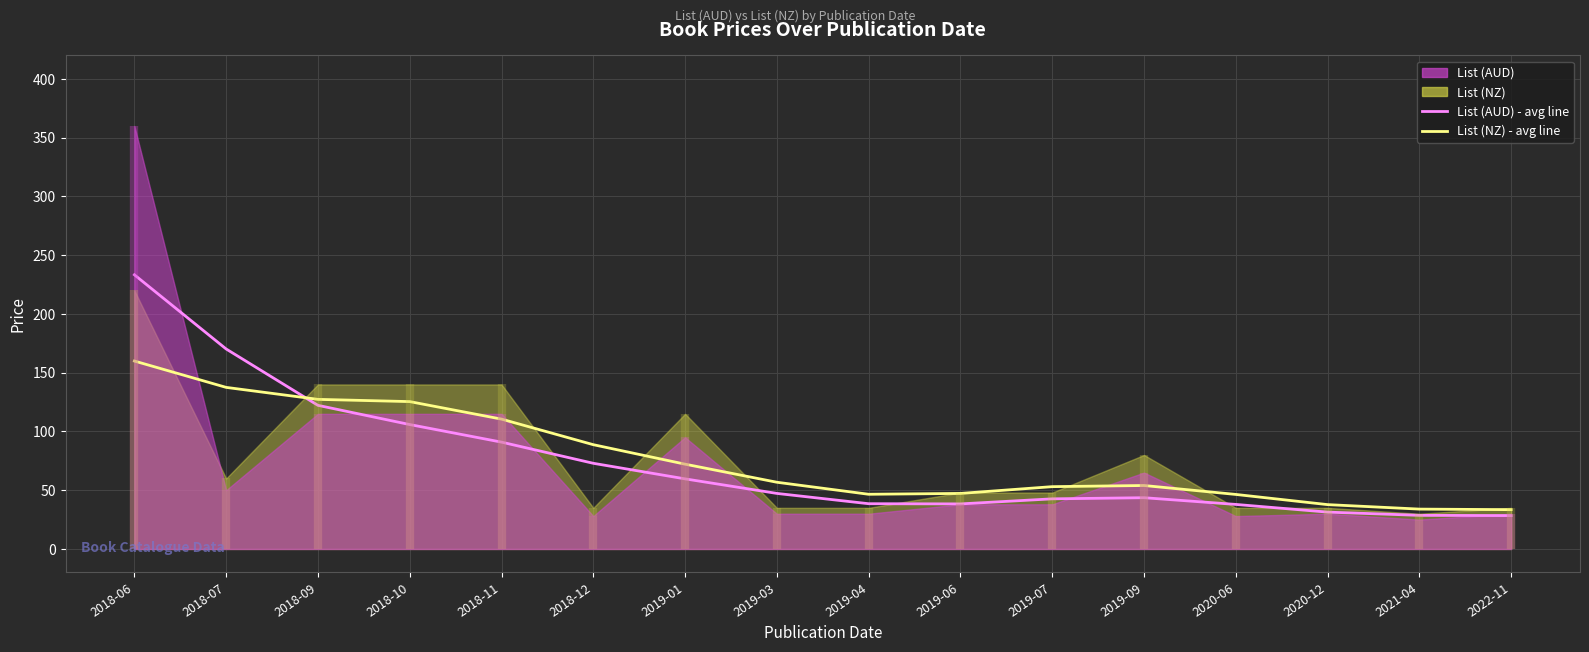

Is the value of List (AUD) - avg line at 2019-07 greater than the value of List (NZ) - avg line at 2018-07?

No